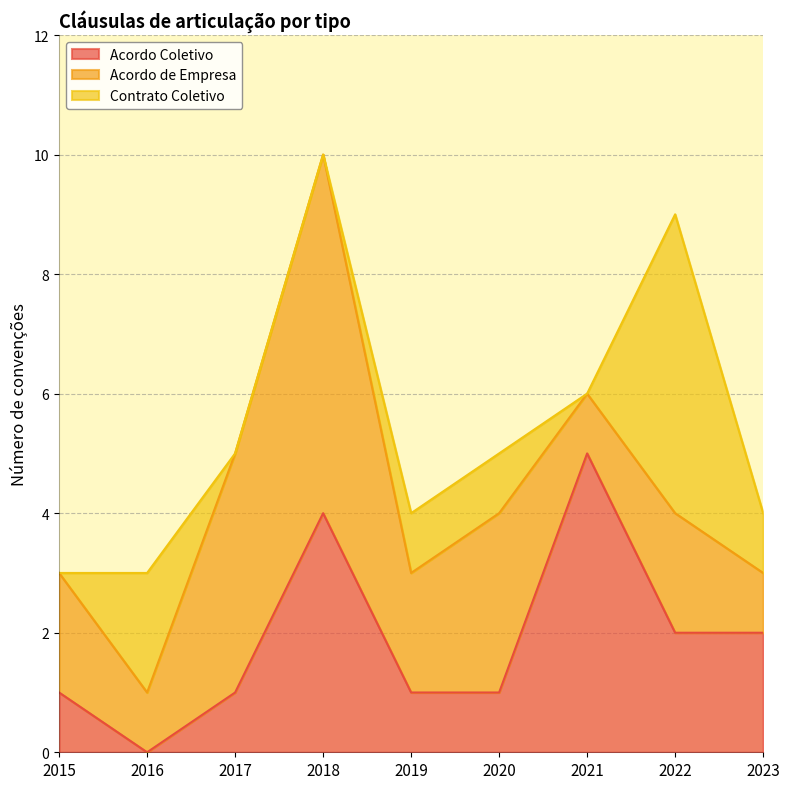

At which category does Acordo Coletivo reach its first local peak?

2018